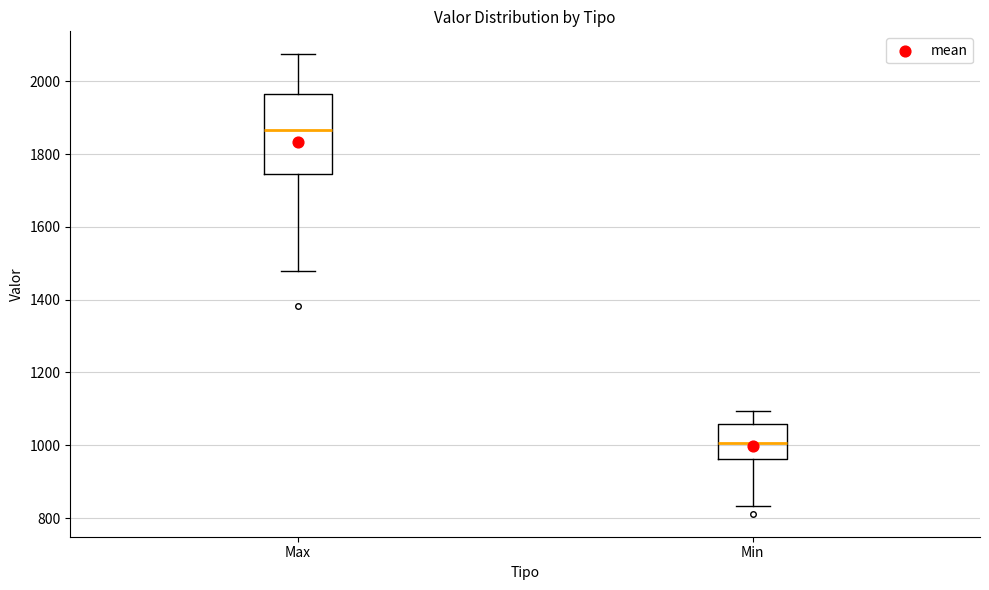

Which box has the lowest median line?

Min